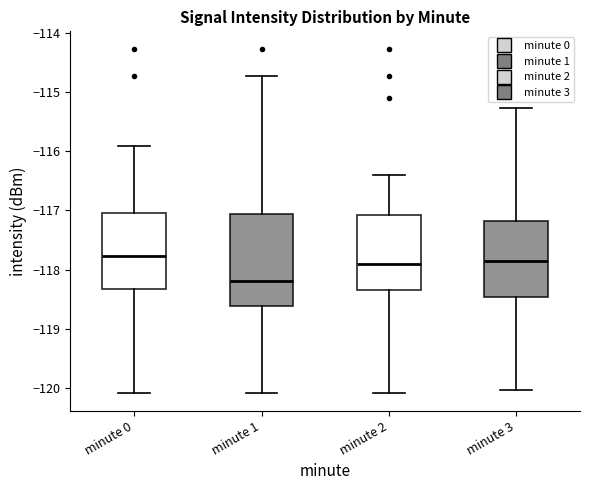

Which box is the tallest, from its lower edge to its upper edge?

minute 1